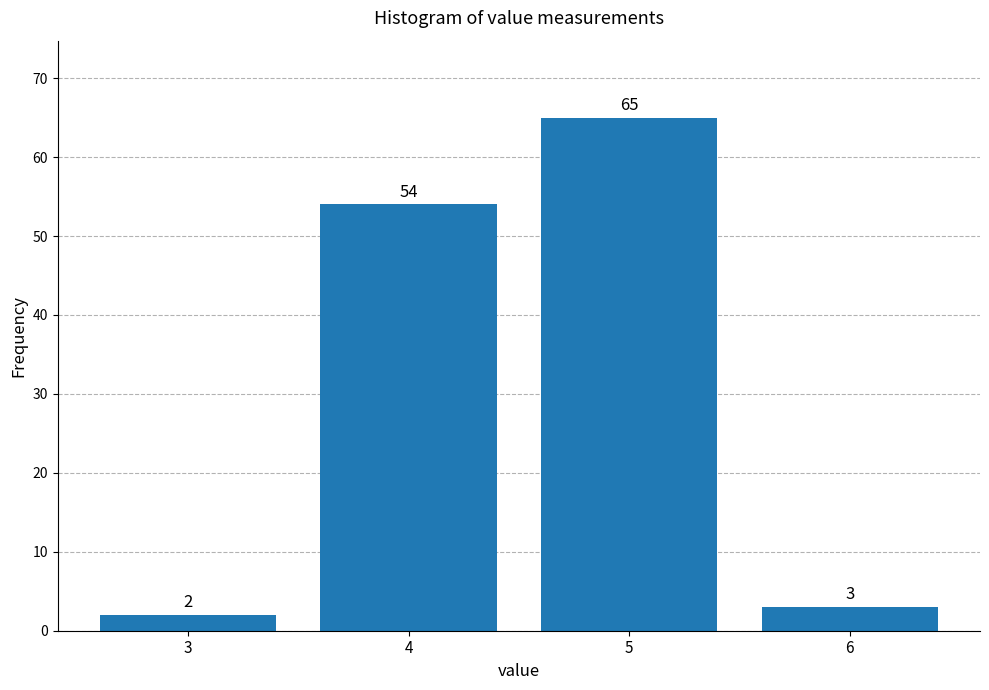

Reading right to left, what are all the values shown in this chart?

3	65	54	2